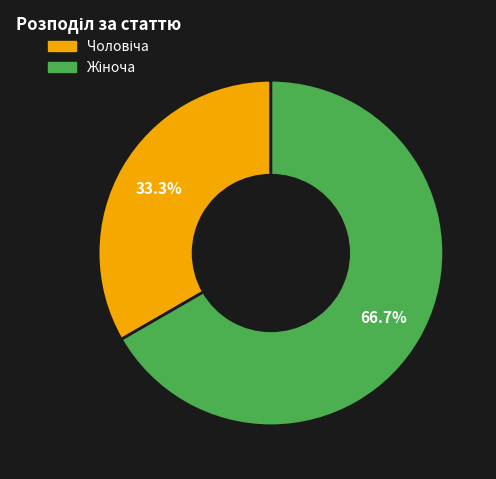

Does any single category account for the majority?

Yes